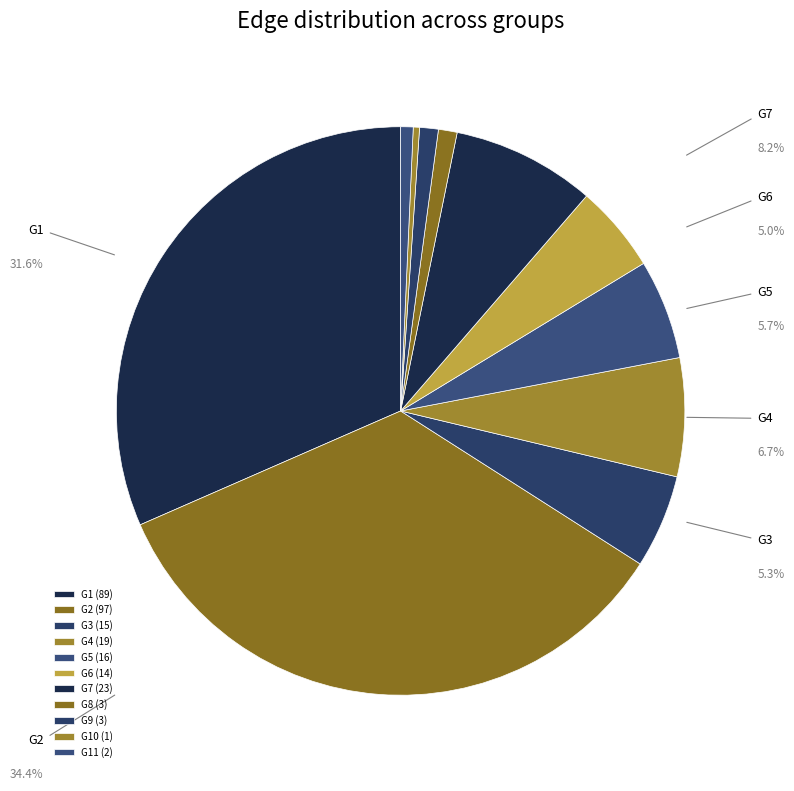

How many segments does this pie chart have?

11